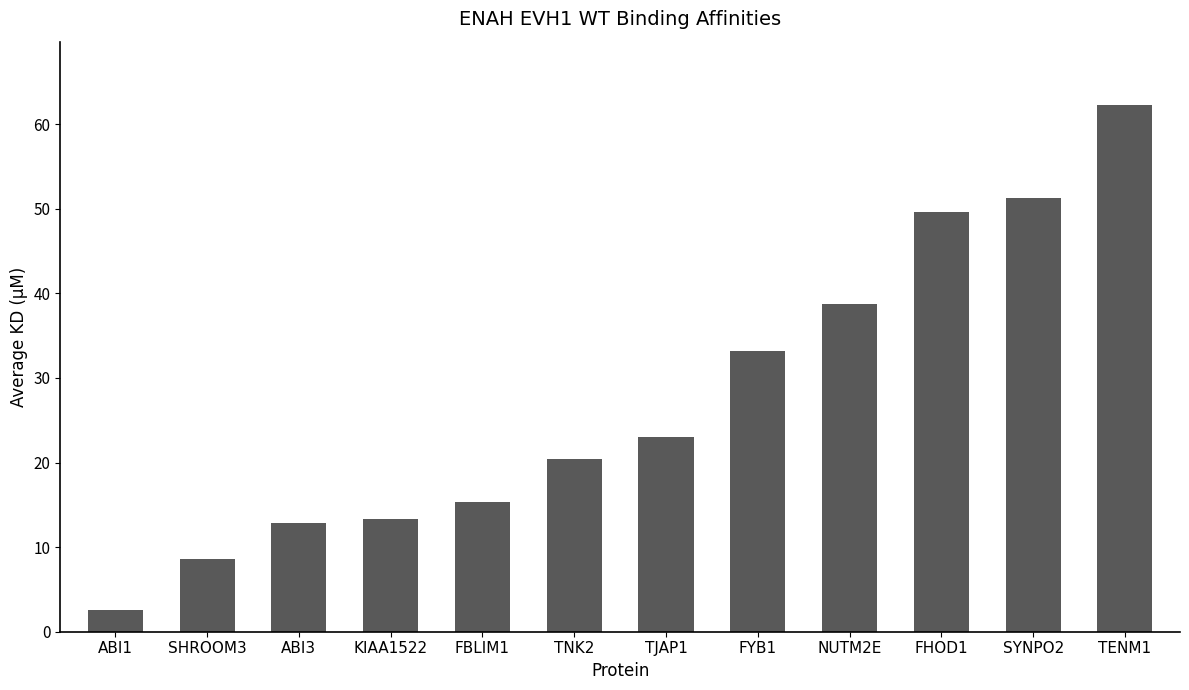

Which category has the highest value across all series?

TENM1